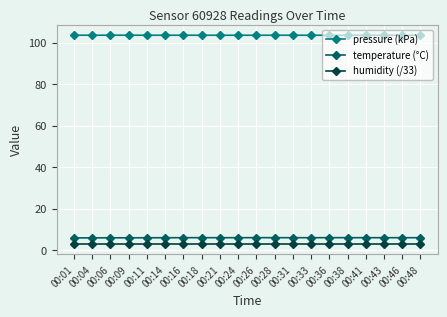

Which series has the largest total across all categories?

pressure (kPa)